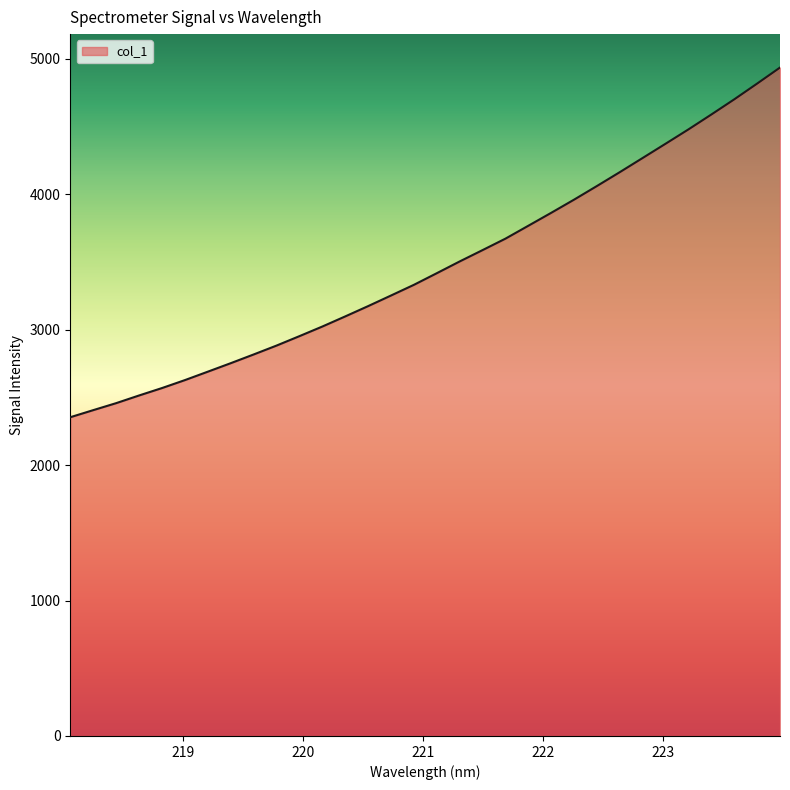

What is the smallest value displayed?

2353.2